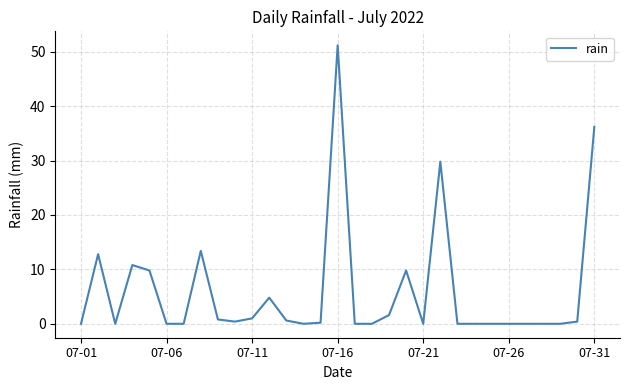

How many lines are shown in the chart?

1